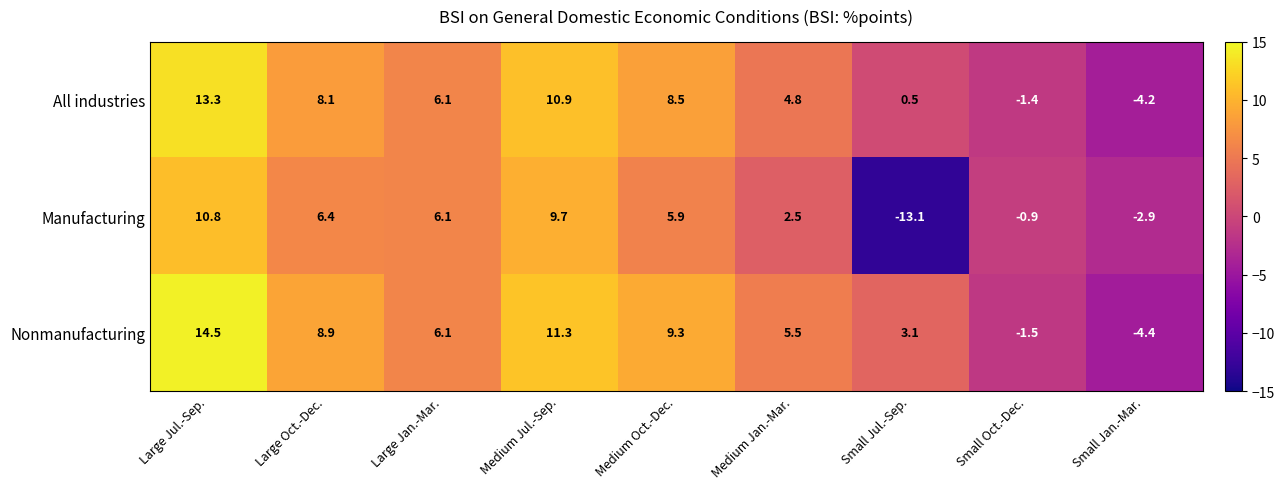

Rank the series at Medium Jul.-Sep. from lowest to highest value.

Manufacturing, All industries, Nonmanufacturing